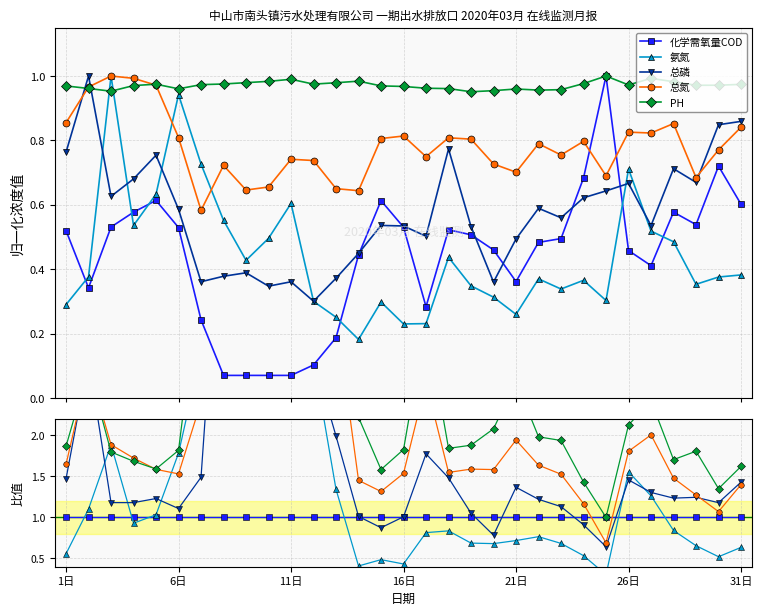

How many values in the 总氮 series exceed 1?

30